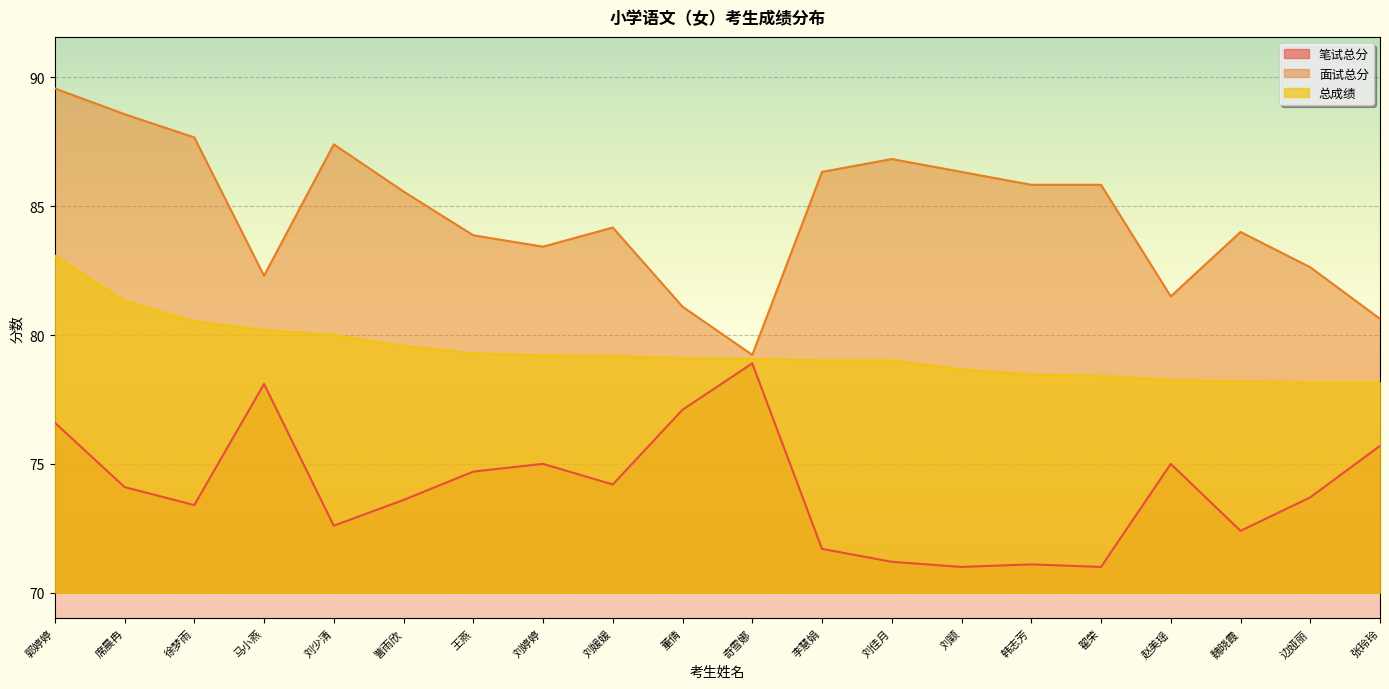

At which label does 笔试总分 first exceed 74?

郭婷婷